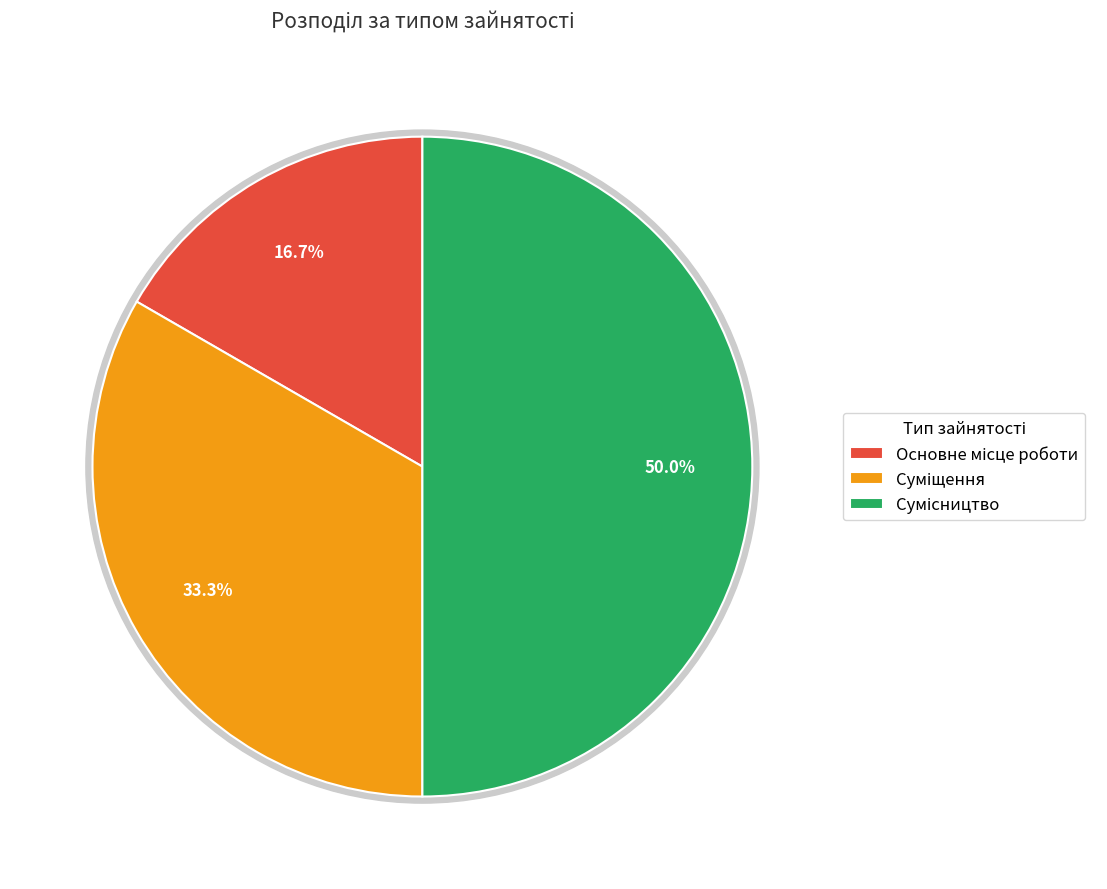

Which category has the smallest portion of the pie?

Основне місце роботи